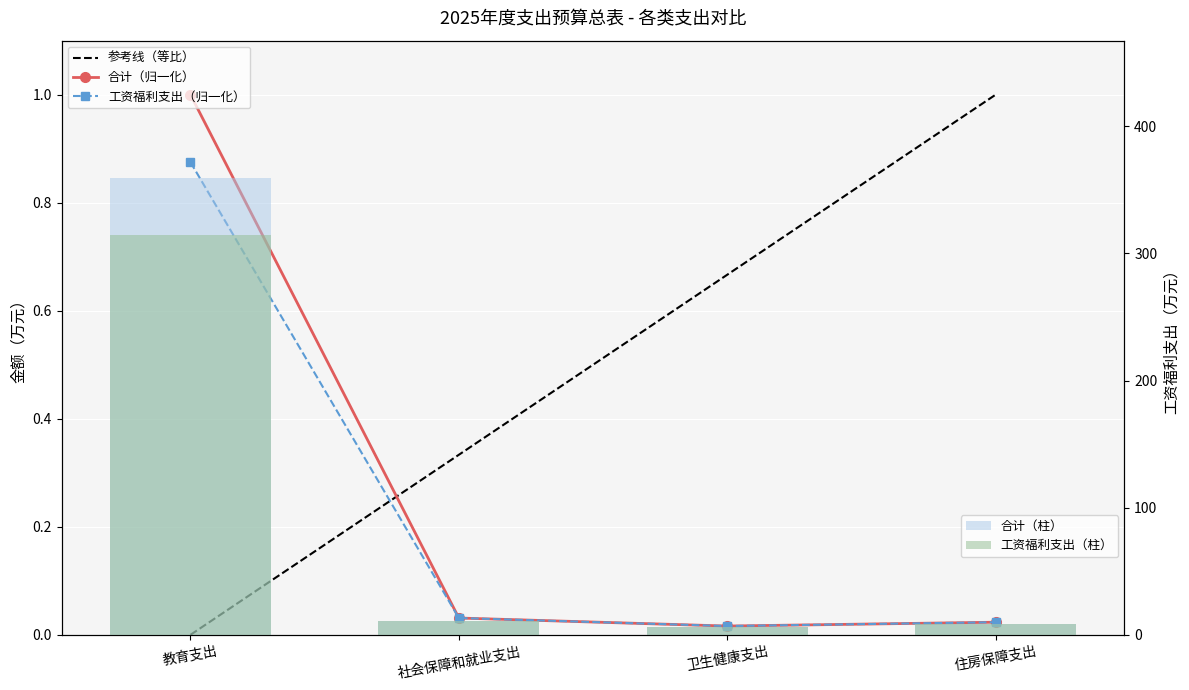

What is the minimum value for 合计?

5.8